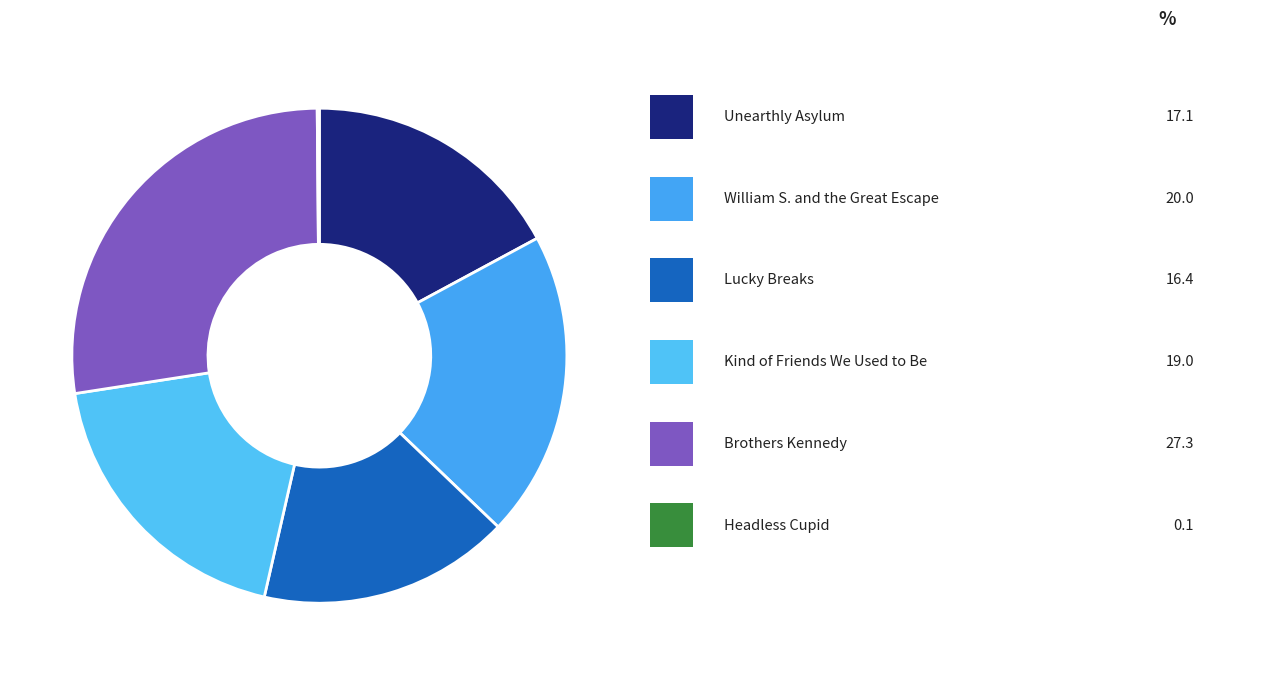

To the nearest percent, what is the average slice percentage?

17%